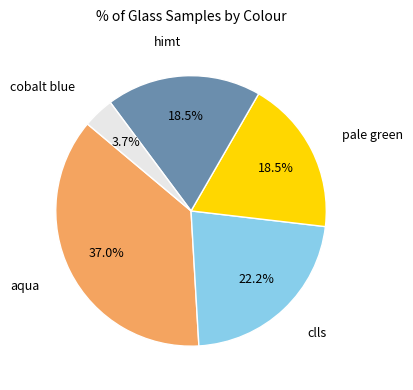

Does any single category account for the majority?

No